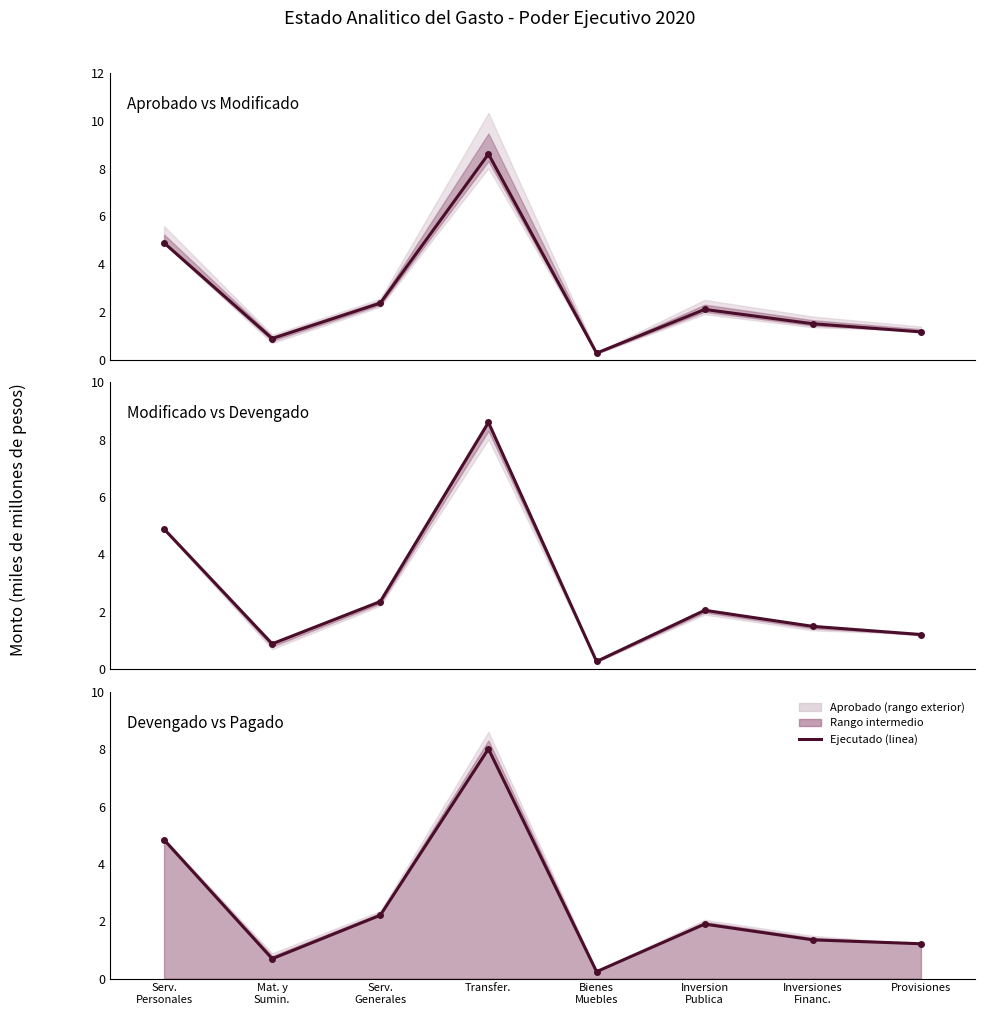

How many lines are shown in the chart?

3